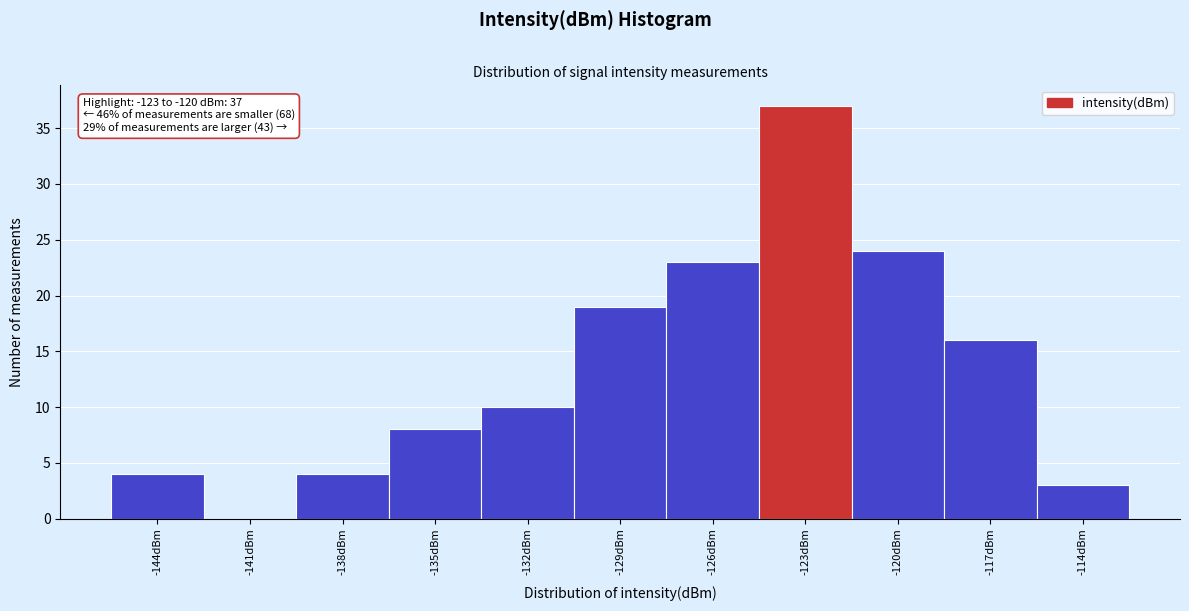

Reading left to right, what are all the values shown in this chart?

-144dBm=4	-141dBm=0	-138dBm=4	-135dBm=8	-132dBm=10	-129dBm=19	-126dBm=23	-123dBm=37	-120dBm=24	-117dBm=16	-114dBm=3